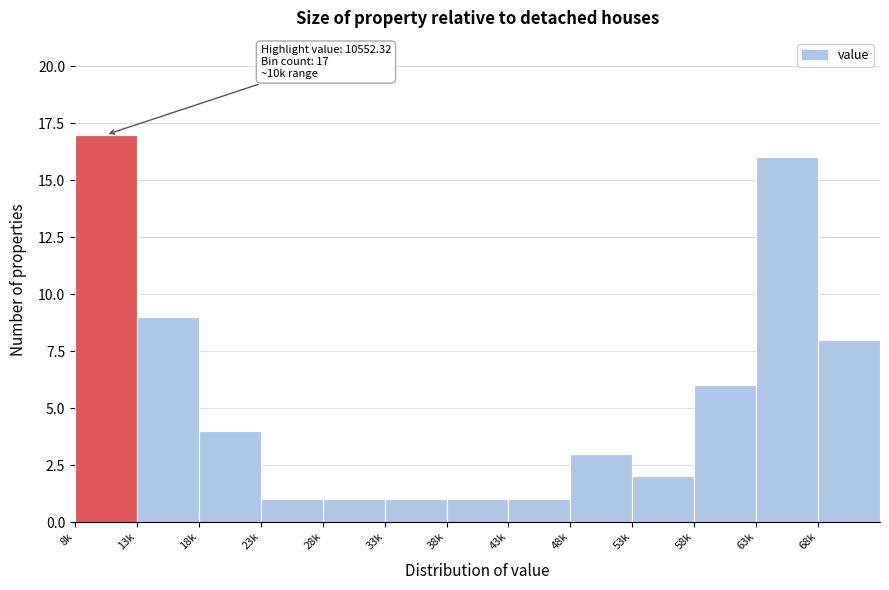

Reading left to right, transcribe all the data shown in this chart.

17	9	4	1	1	1	1	1	3	2	6	16	8